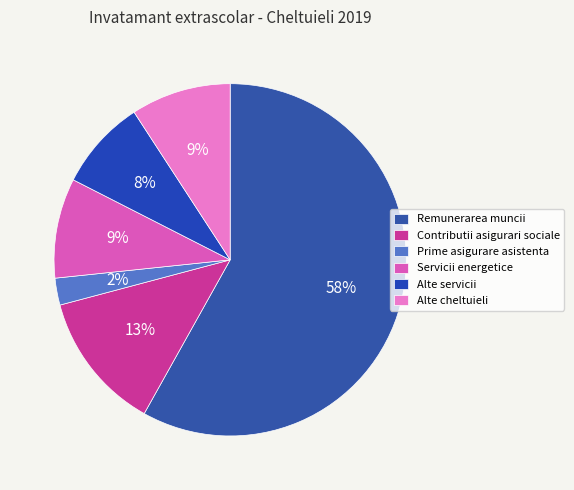

Count the number of slices in the pie.

6